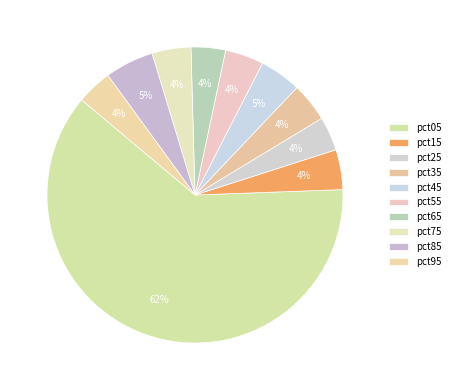

How many segments does this pie chart have?

10